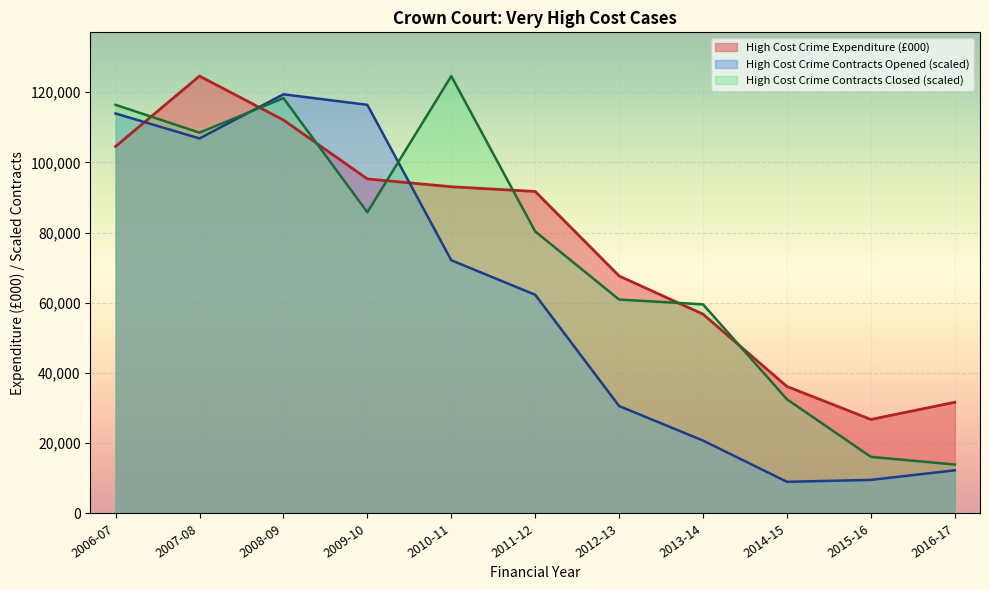

Reading left to right, list all the values displayed in this chart.

High Cost Crime Expenditure (£000): 104567.8	124614.0	112093.8	95309.0	93087.0	91738.8	67664.6	56776.2	36178.9	26788.7	31684.6
High Cost Crime Contracts Opened: 113956.2	106851.0	119421.8	116415.7	72145.0	62307.0	30606.9	20769.0	9018.1	9564.7	12297.4
High Cost Crime Contracts Closed: 116415.7	108490.7	118328.7	85808.8	124614.0	80343.2	60940.6	59574.2	32519.9	16123.3	13937.1